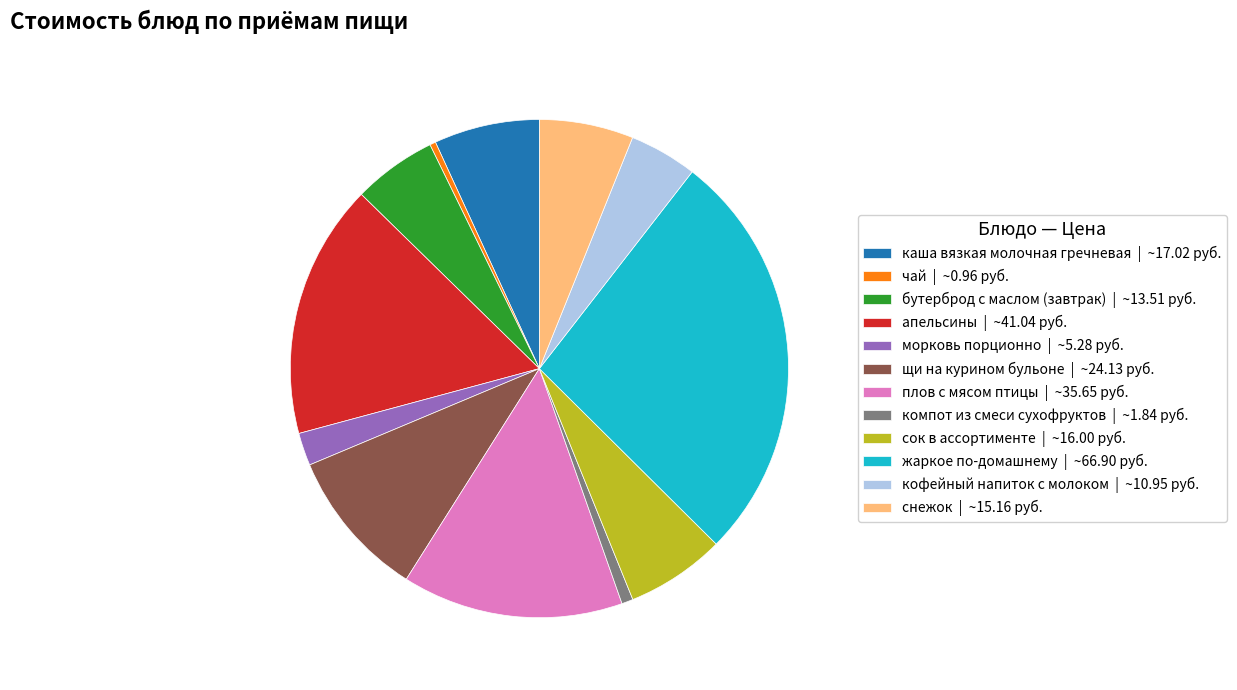

Is it true that апельсины is 2% of the pie?

False